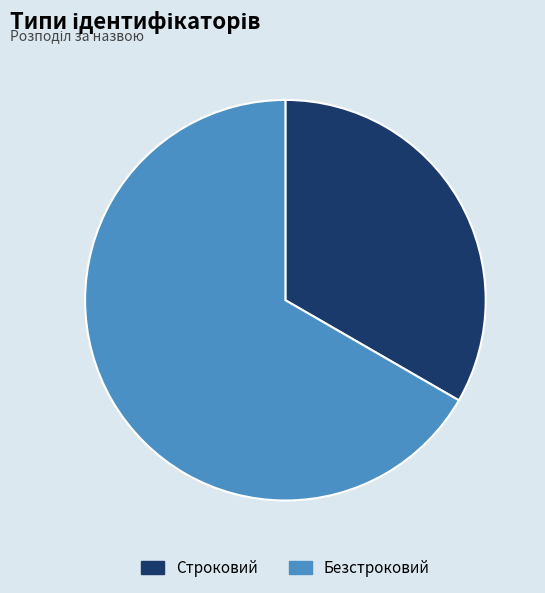

Between Безстроковий and Строковий, which is larger?

Безстроковий